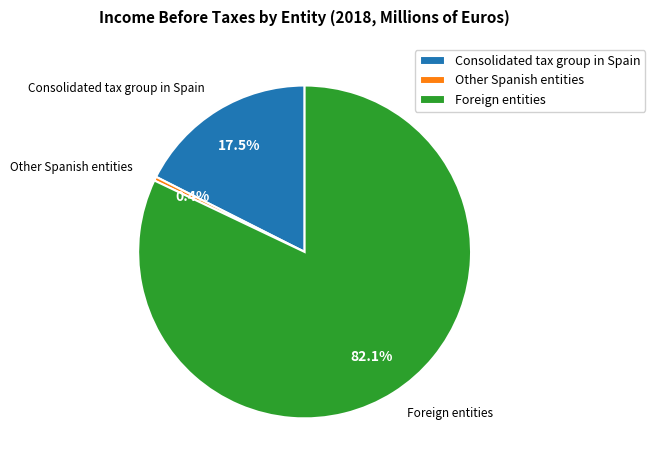

What is the ratio of the value at Consolidated tax group in Spain to the value at Other Spanish entities?

44.9